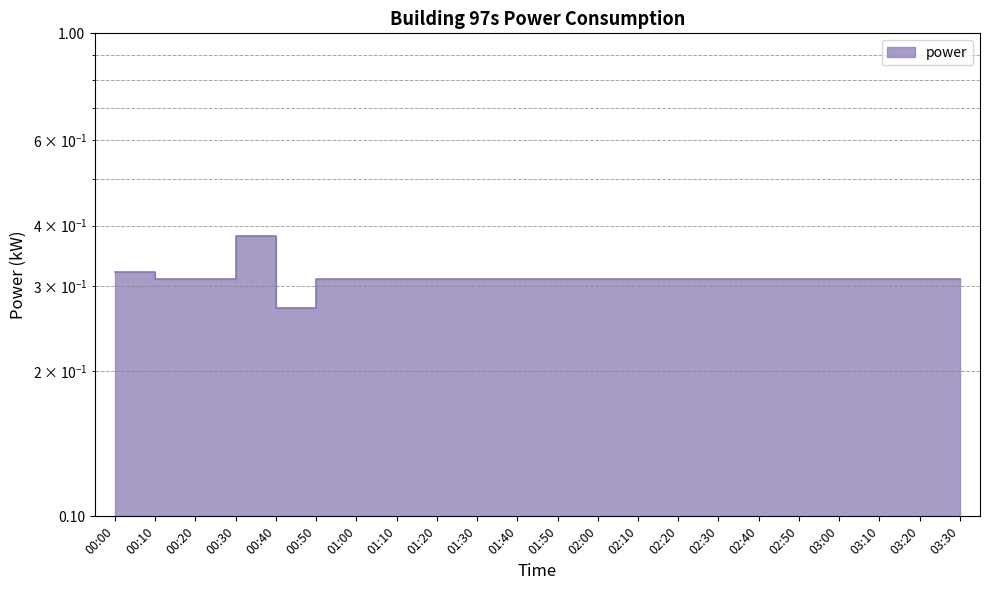

What is the approximate value at 02:30?

0.3